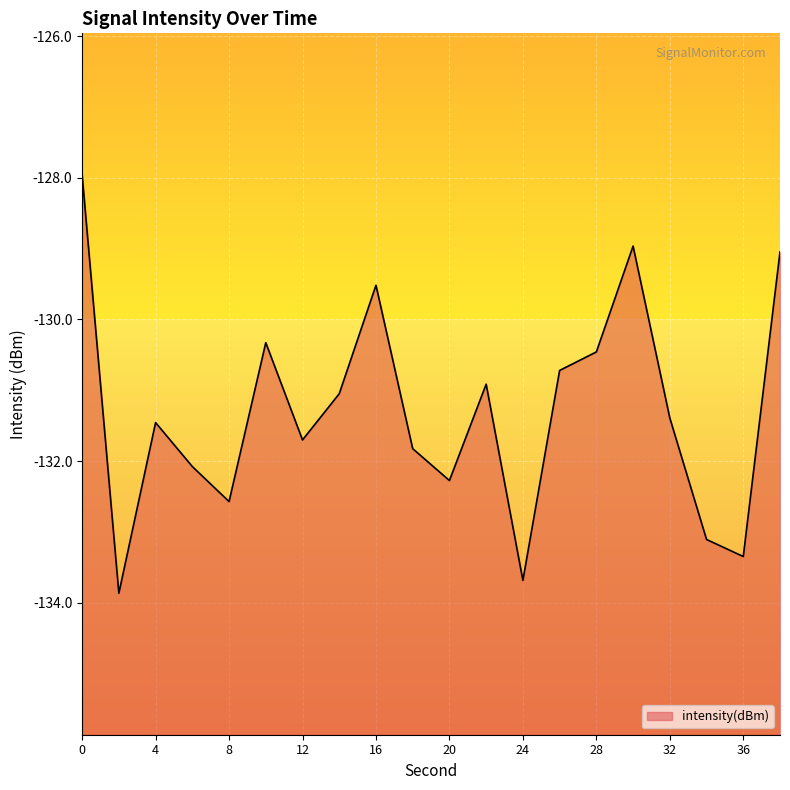

How many data points are above -131?

8